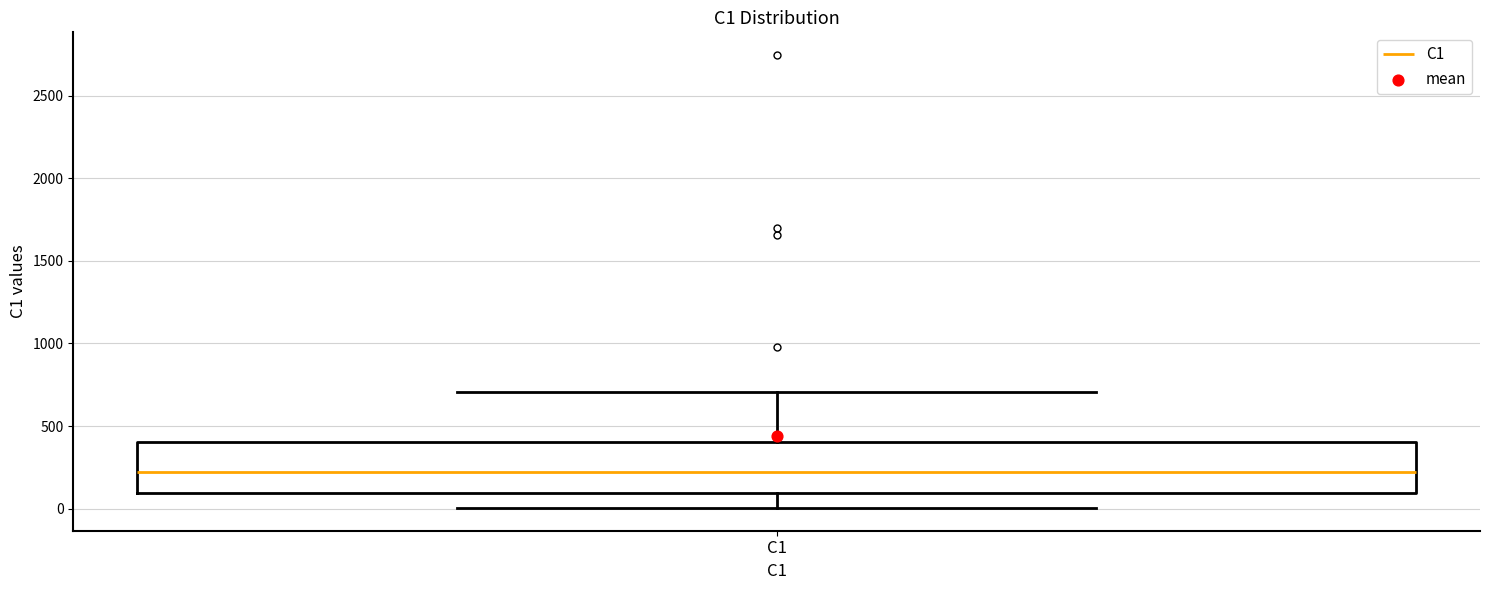

Where does the upper whisker of the box for C1 end on the y-axis? The values are not printed on the chart, so give them approximately, as read against the axis.

700